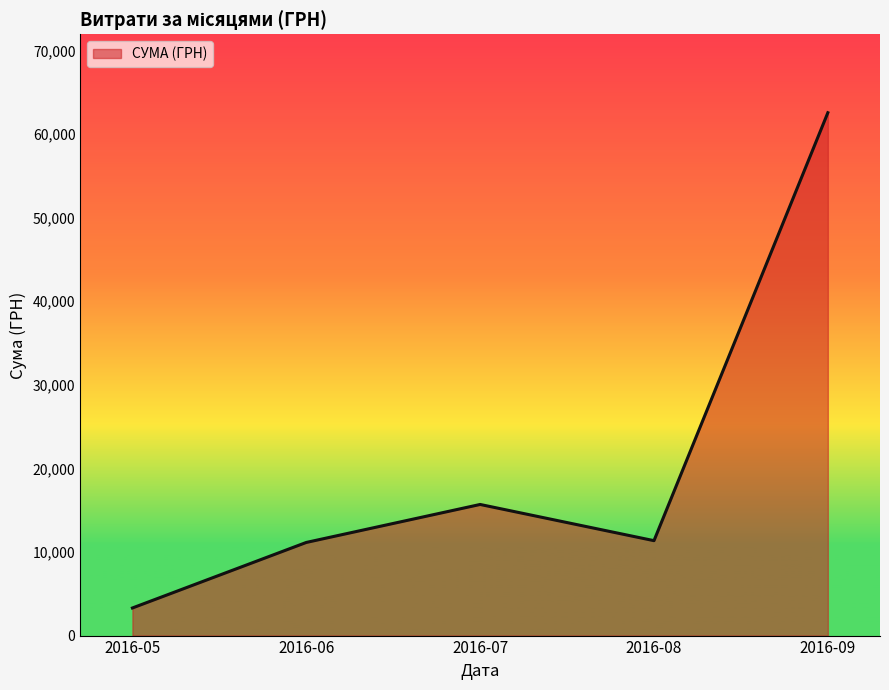

What value does the data have at 2016-08?

11357.3